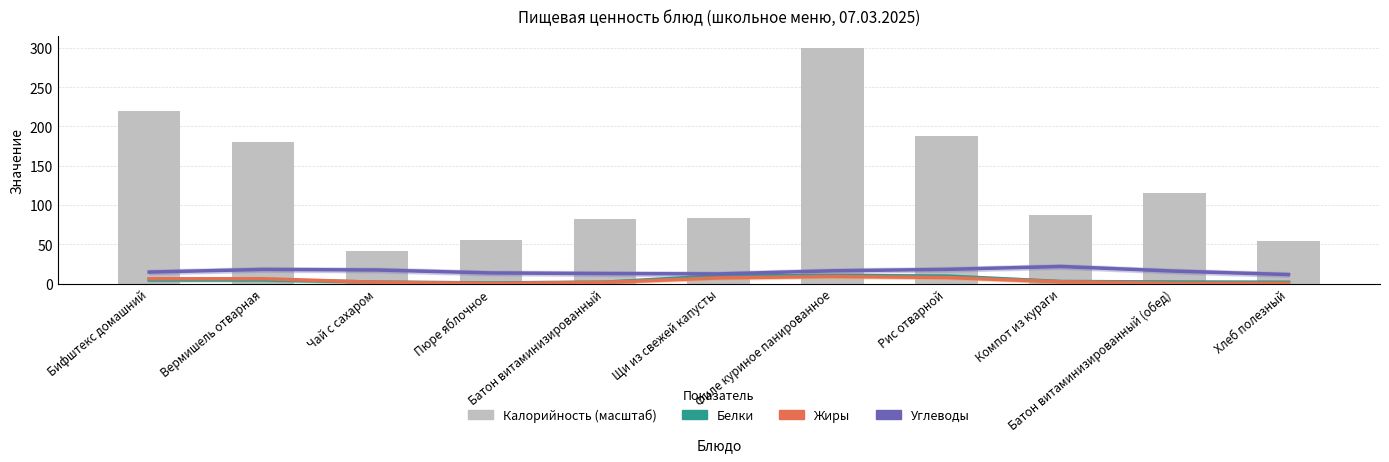

What is the greatest value displayed?

300.0